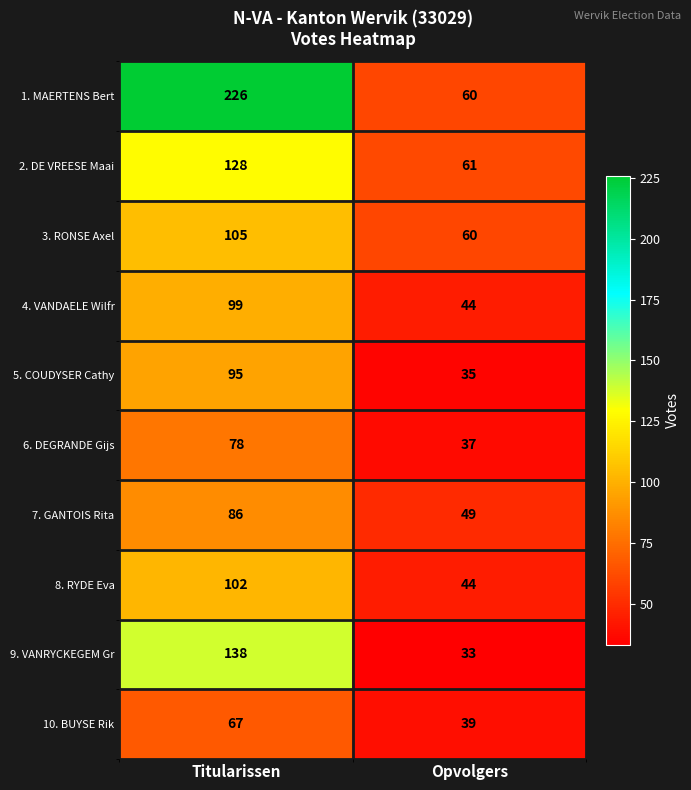

What is the maximum value shown in the chart?

226